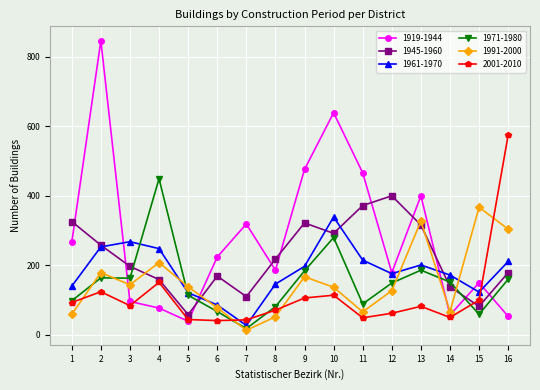

What is the maximum value for 1991-2000?

367